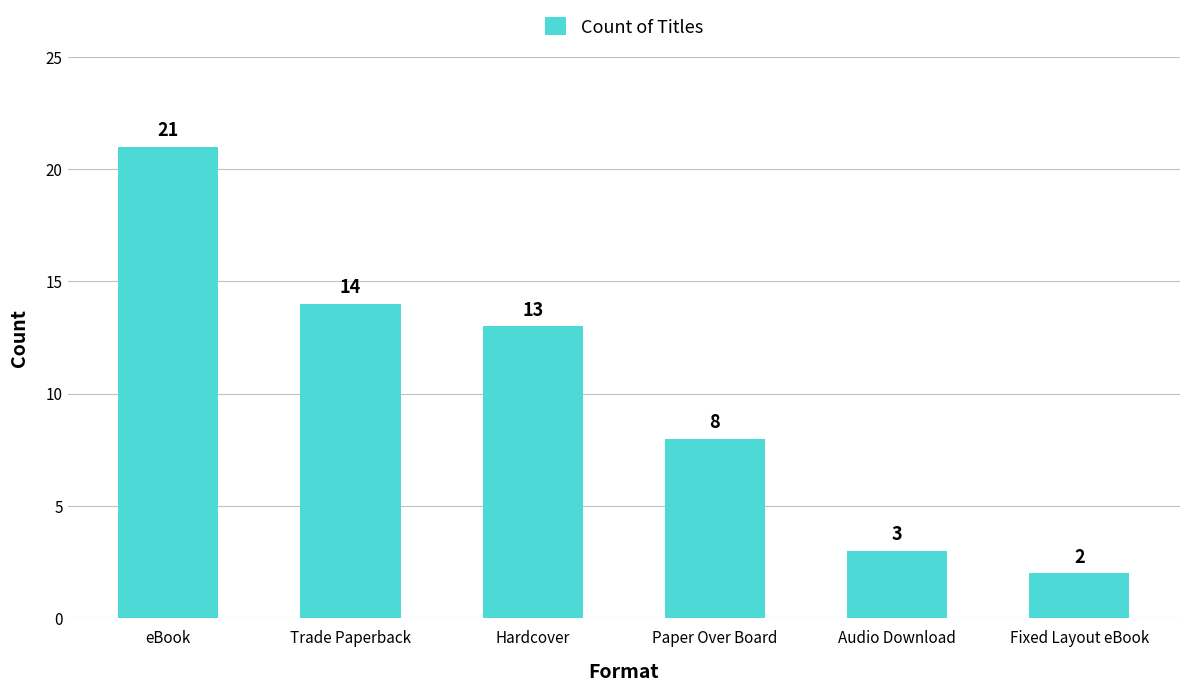

Which has a higher value, Trade Paperback or Audio Download?

Trade Paperback